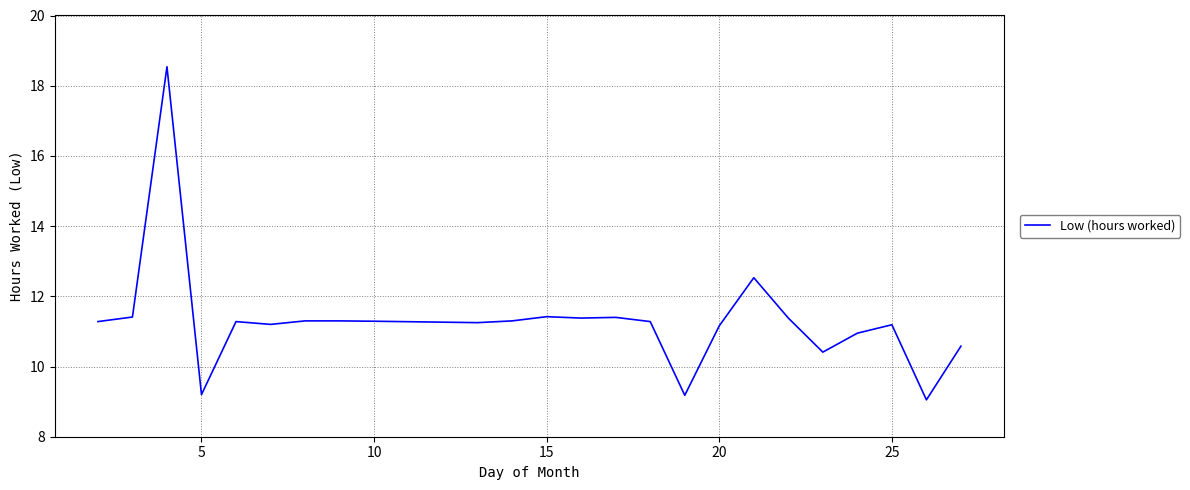

What is the minimum value shown in the chart?

9.1